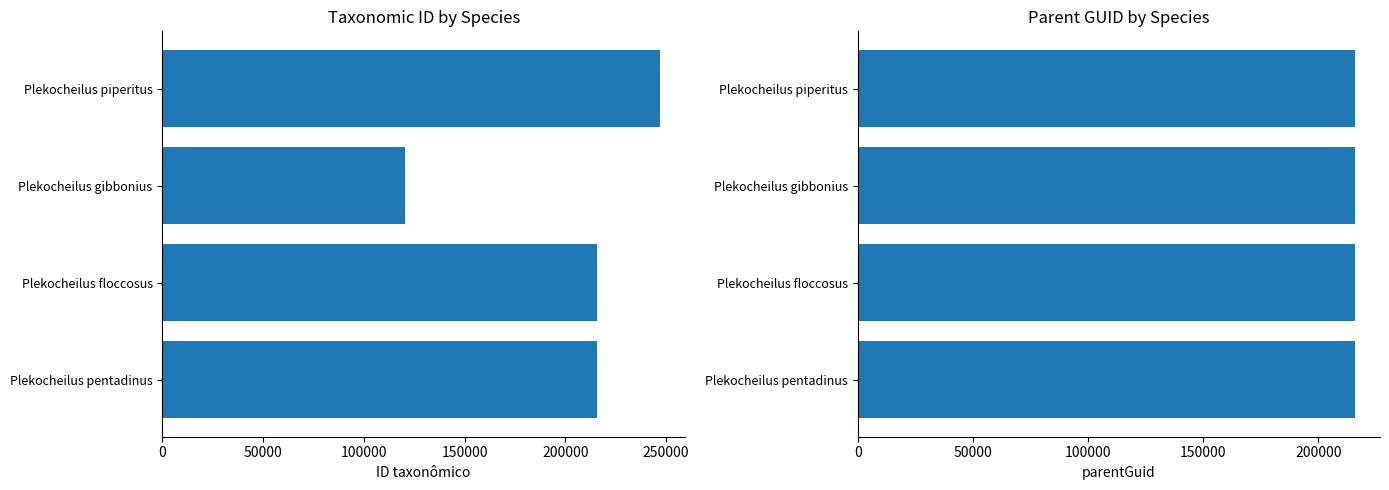

What is the highest value of the ID taxonômico series?

247033.0